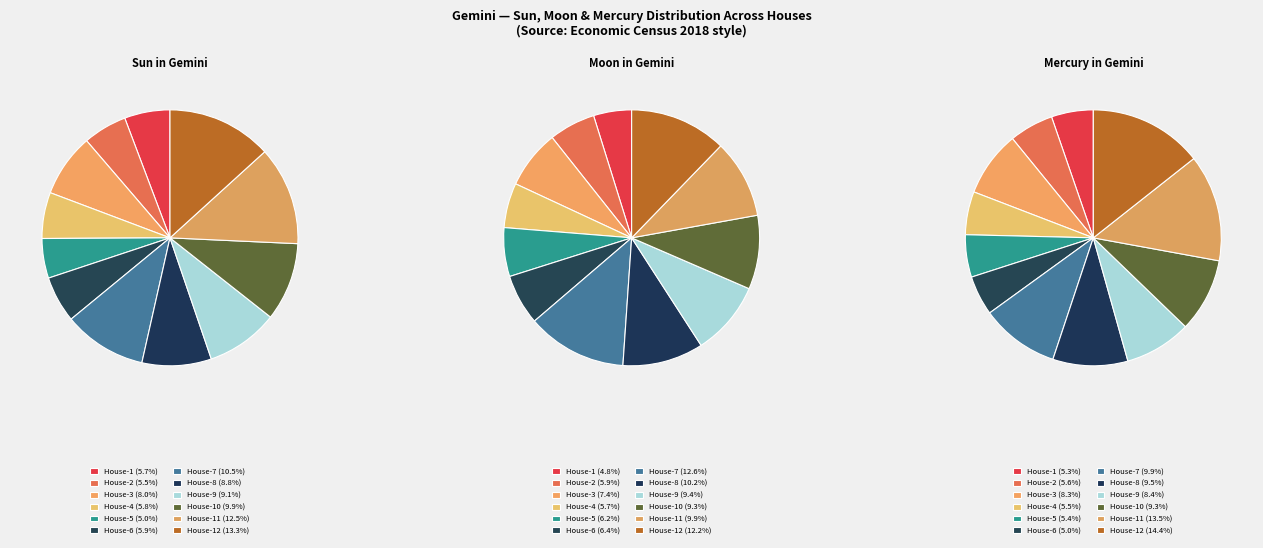

Between House-1 and House-6, which series saw the biggest shift?

Moon in Houses